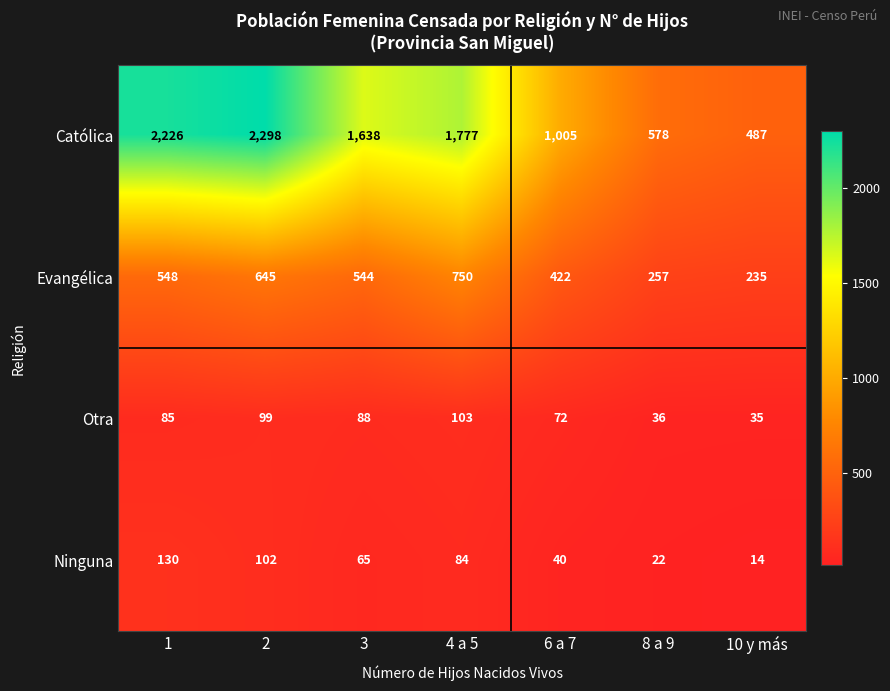

The value of Otra at 1 is 85. True or false?

True